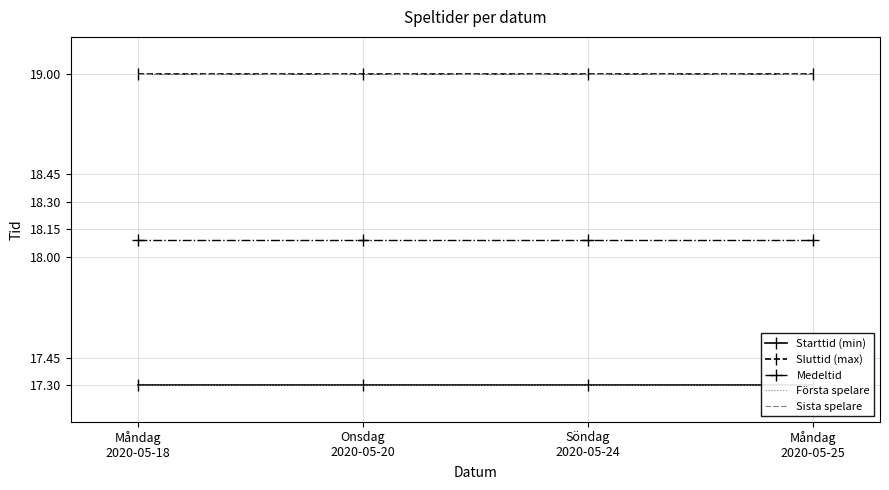

Reading left to right, extract all data points from this chart.

Starttid (min): Måndag
2020-05-18=17.3	Onsdag
2020-05-20=17.3	Söndag
2020-05-24=17.3	Måndag
2020-05-25=17.3
Sluttid (max): Måndag
2020-05-18=19.0	Onsdag
2020-05-20=19.0	Söndag
2020-05-24=19.0	Måndag
2020-05-25=19.0
Medeltid: Måndag
2020-05-18=18.1	Onsdag
2020-05-20=18.1	Söndag
2020-05-24=18.1	Måndag
2020-05-25=18.1
Första spelare: Måndag
2020-05-18=17.3	Onsdag
2020-05-20=17.3	Söndag
2020-05-24=17.3	Måndag
2020-05-25=17.3
Sista spelare: Måndag
2020-05-18=19.0	Onsdag
2020-05-20=19.0	Söndag
2020-05-24=19.0	Måndag
2020-05-25=19.0